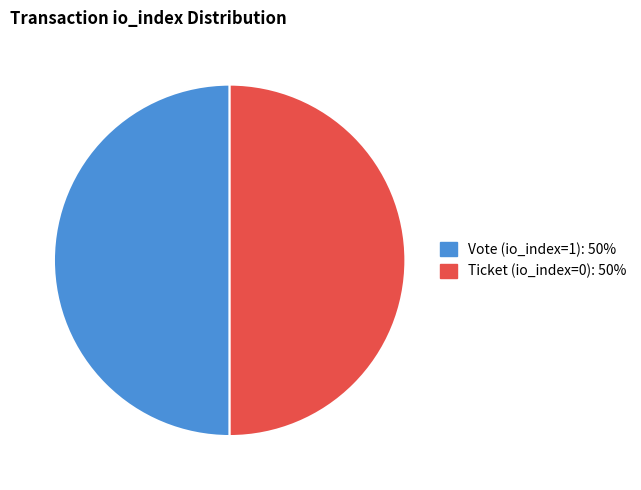

The Vote (io_index=1) slice represents 57% of the pie. True or false?

False